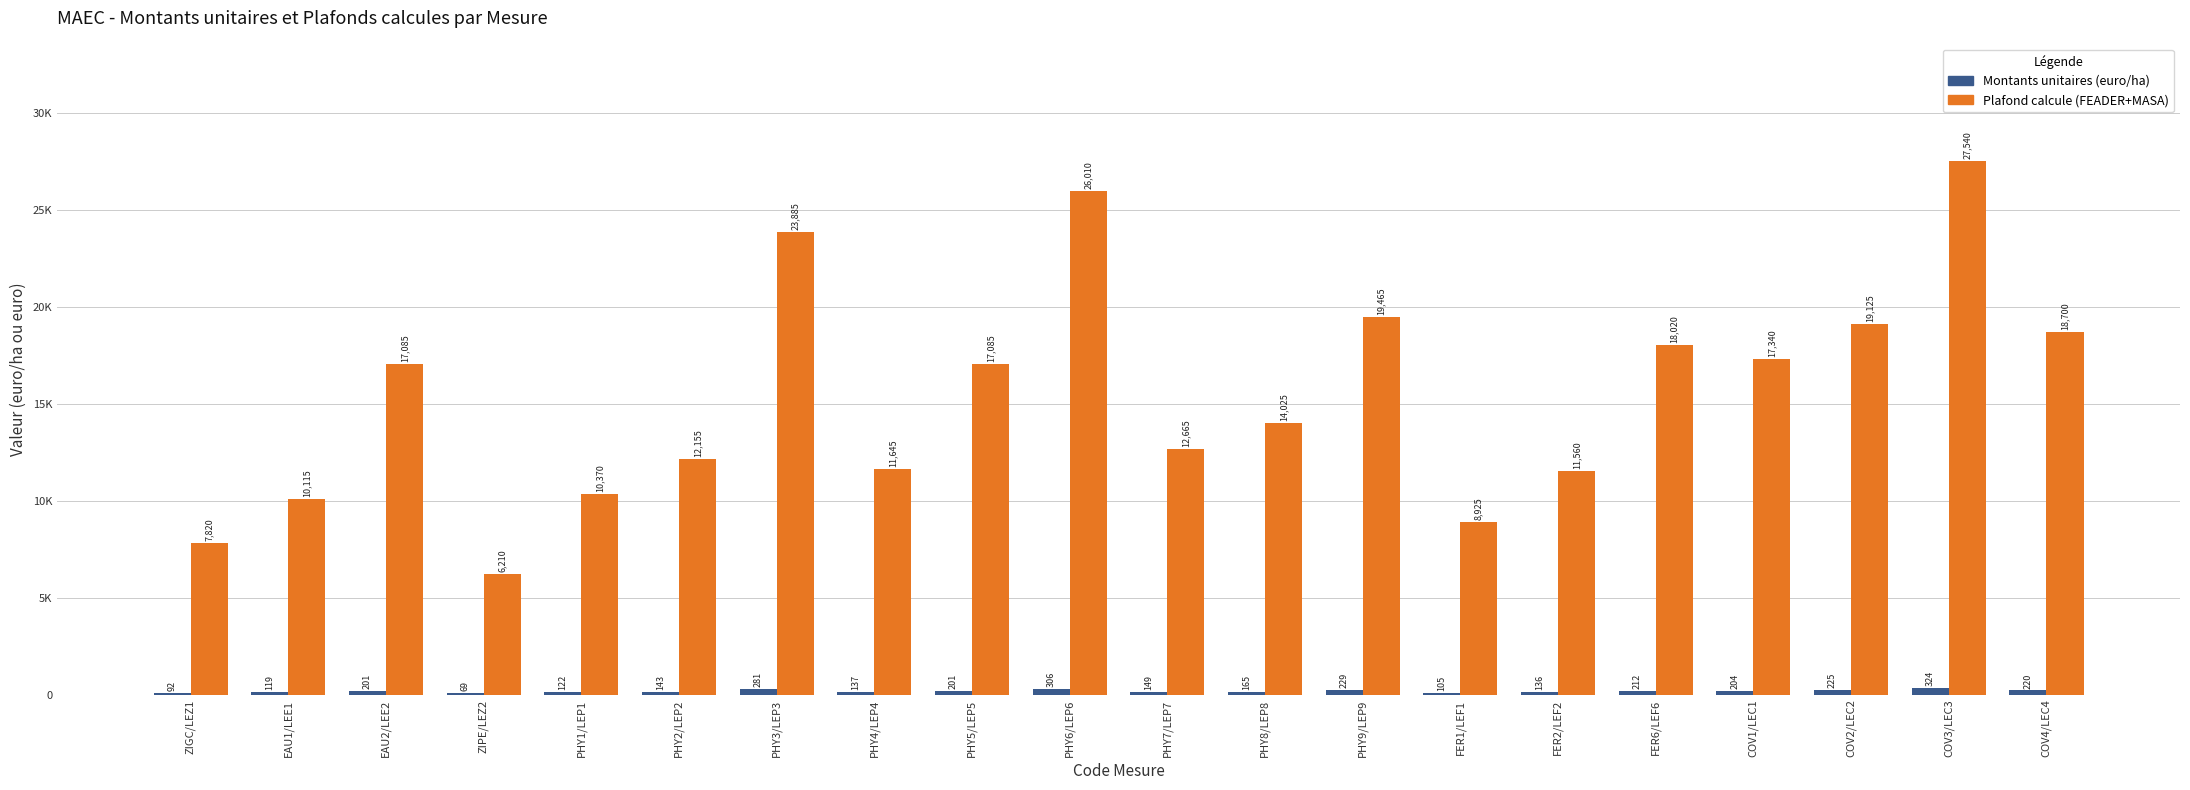

What is the label of the 16th bar from the right?

PHY1/LEP1